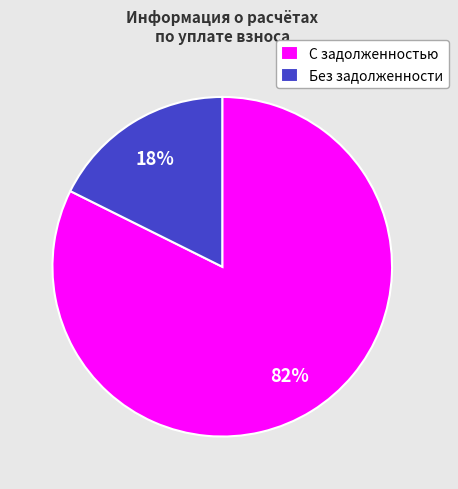

Which has a higher value, С задолженностью or Без задолженности?

С задолженностью